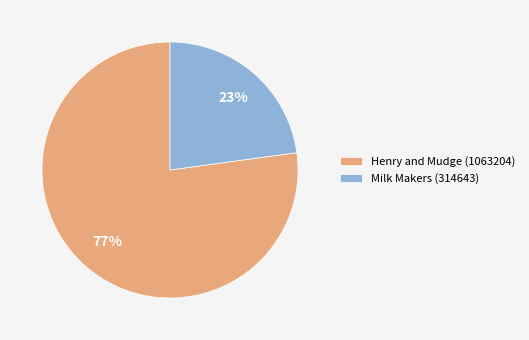

Which slice represents more than half of the pie?

Henry and Mudge (1063204)